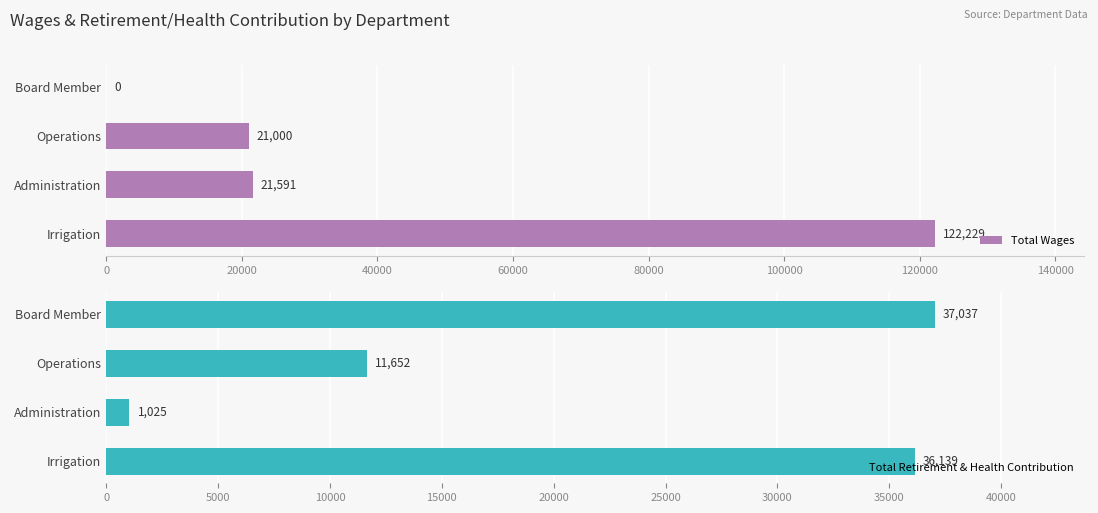

Is it true that Total Retirement & Health Contribution equals 11197 at Irrigation?

False